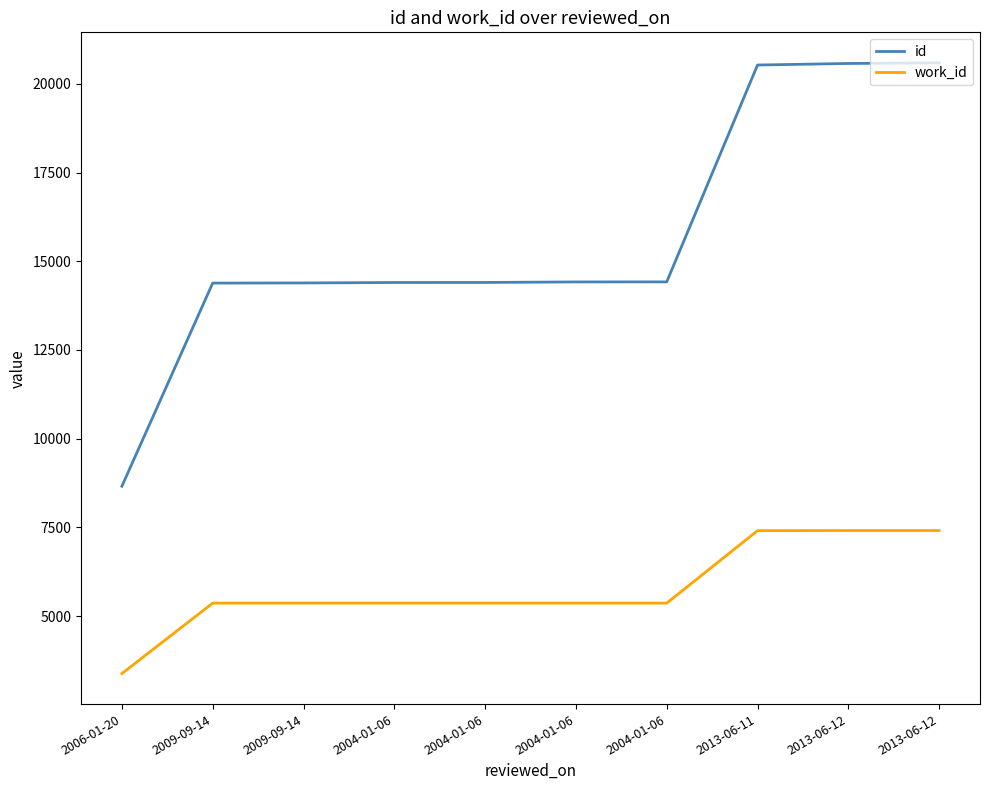

What is the smallest value displayed?

3381